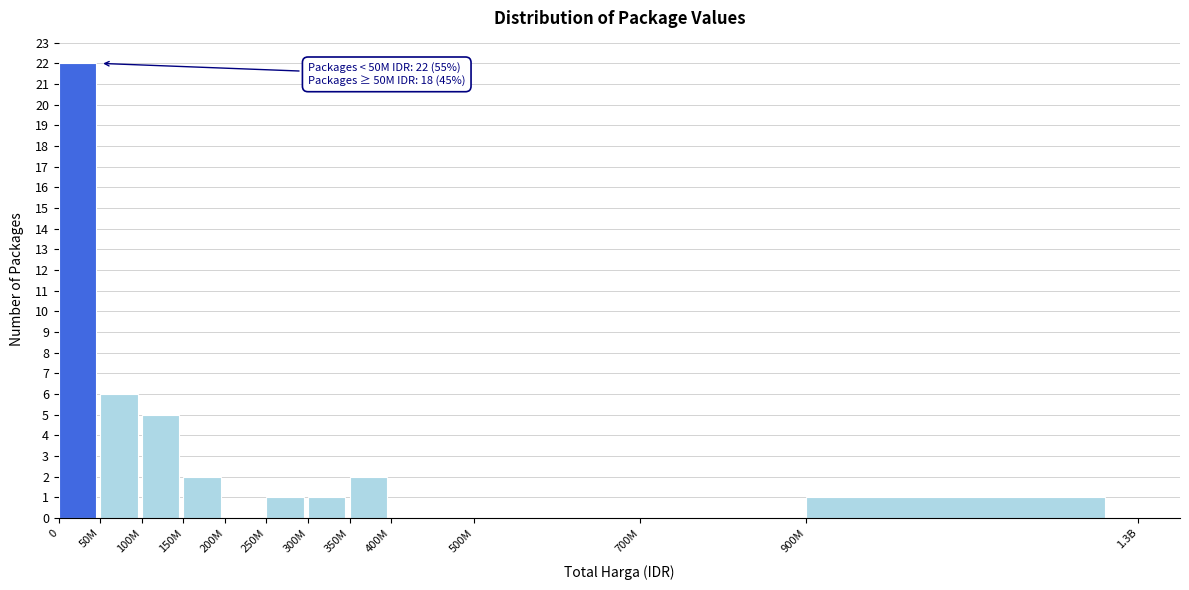

Reading left to right, what are all the values shown in this chart?

0=22	50M=6	100M=5	150M=2	200M=0	250M=1	300M=1	350M=2	400M=0	500M=0	700M=0	900M=1